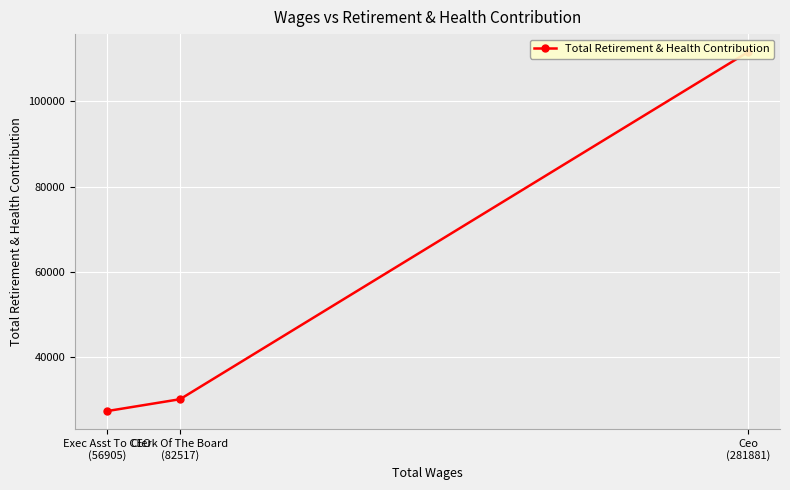

The value at Exec Asst To CEO
(56905) is 6847. True or false?

False